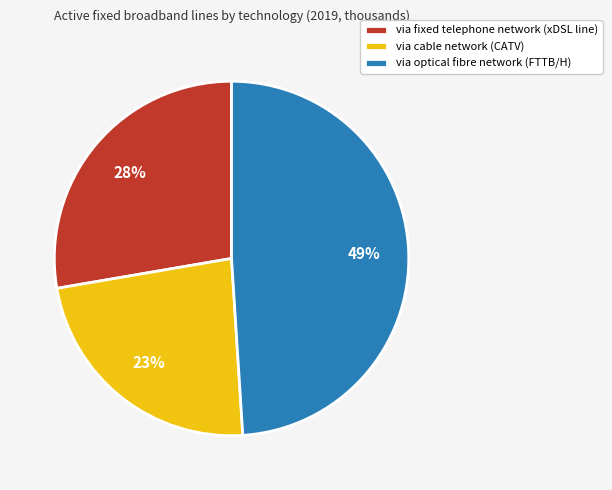

Is via optical fibre network (FTTB/H) the majority of the pie?

No